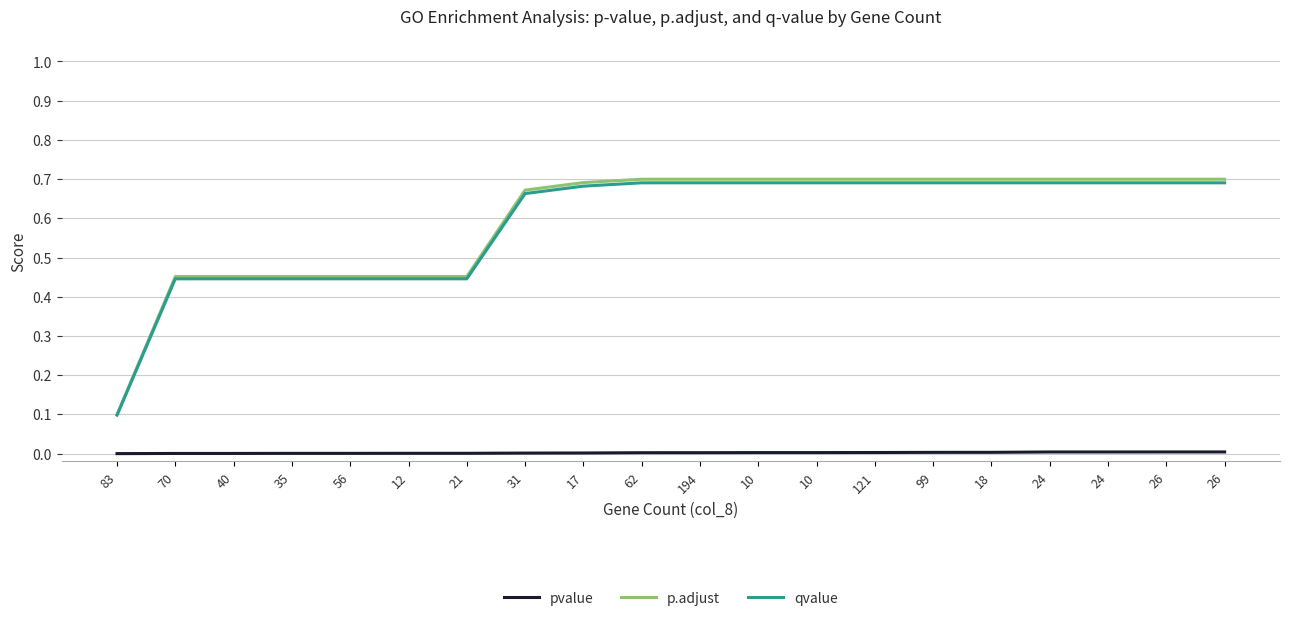

Rank the series by their maximum value, from lowest to highest.

pvalue, qvalue, p.adjust